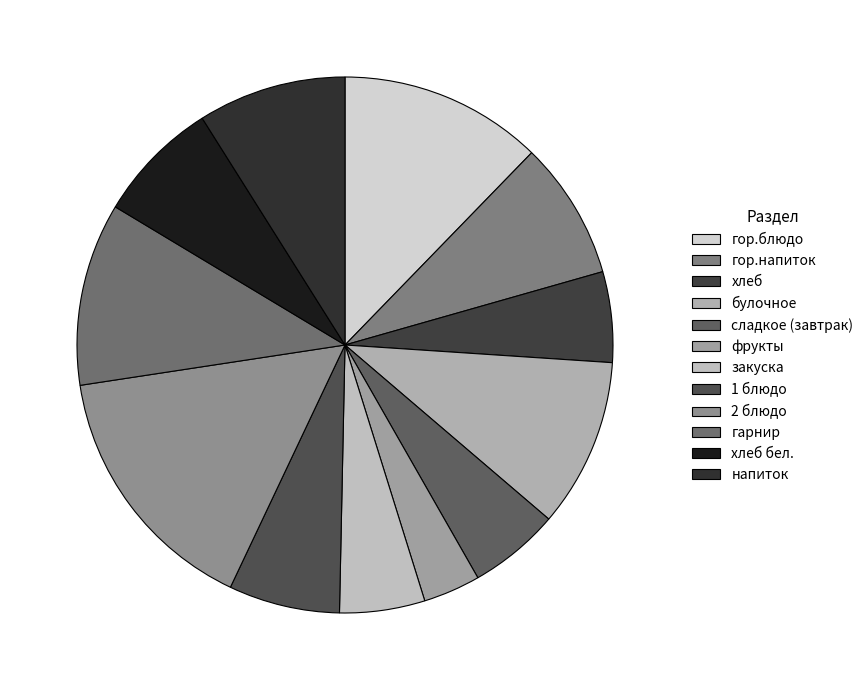

How many segments does this pie chart have?

12